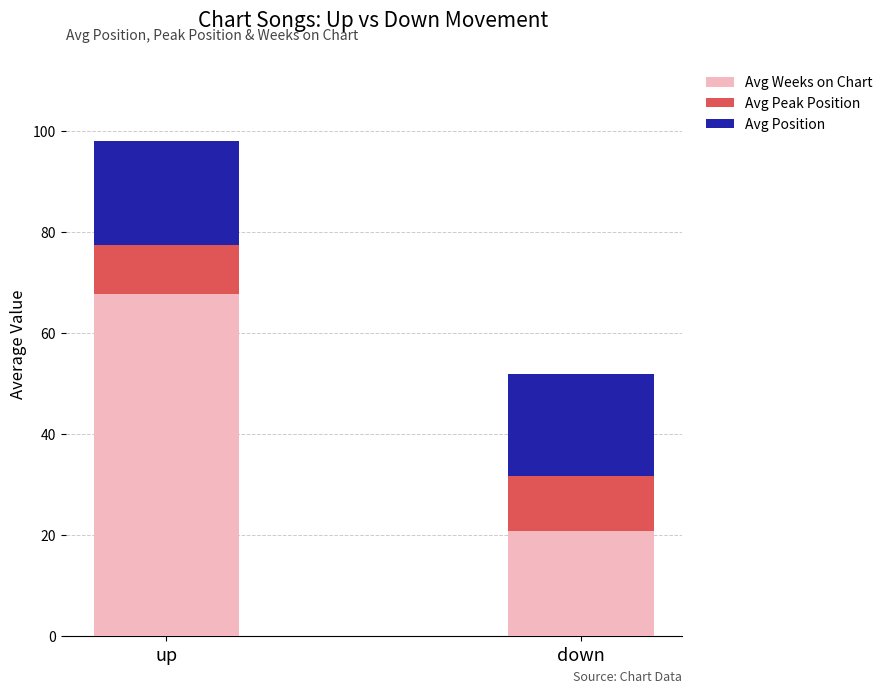

Where is Avg Weeks on Chart nearest to the value 44?

down